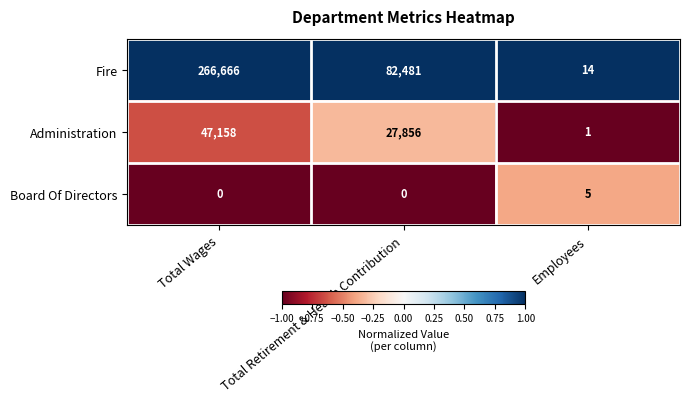

List the series in order of their overall mean, highest first.

Fire, Administration, Board Of Directors